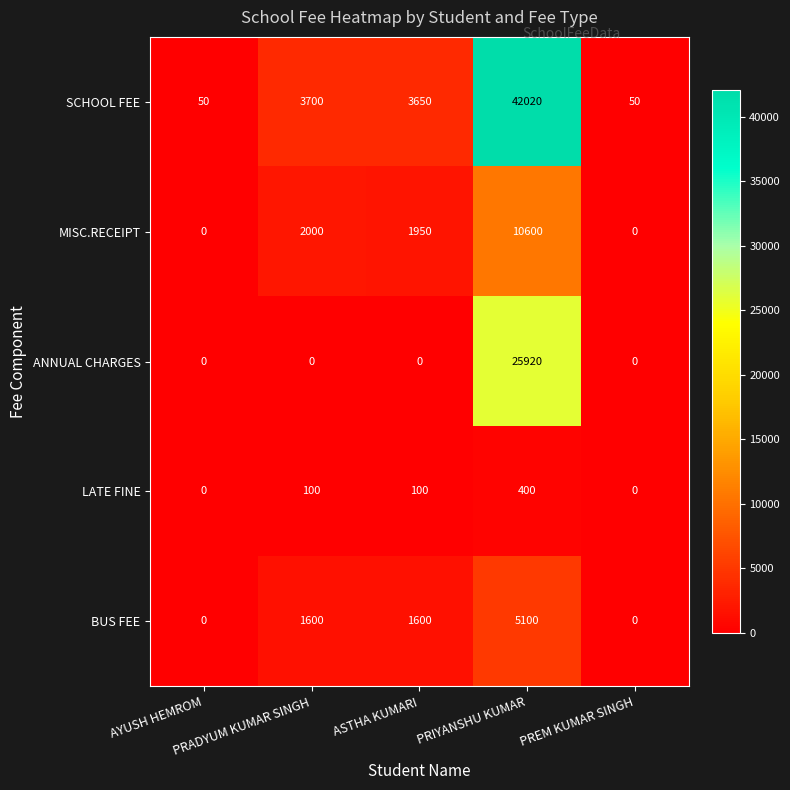

What is the difference between the maximum and minimum values in the LATE FINE series?

400